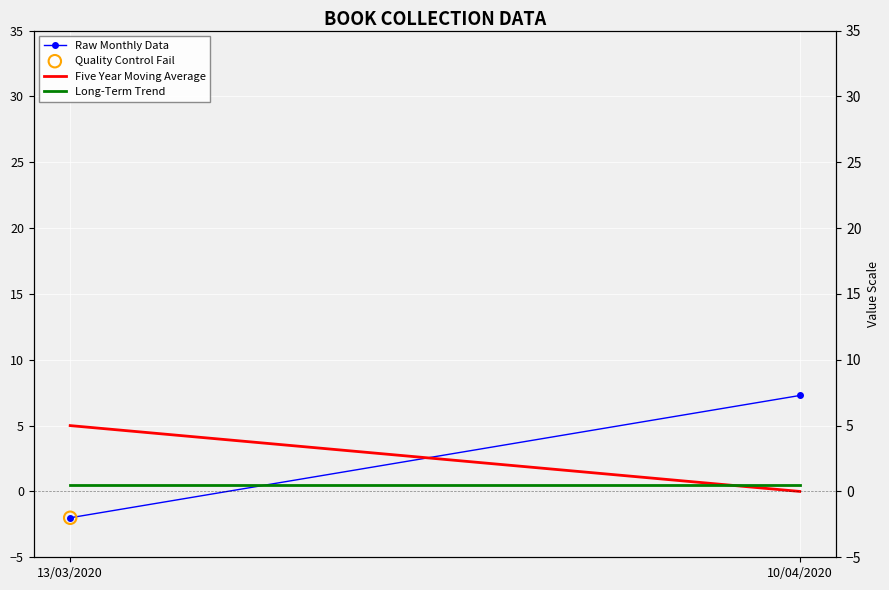

Which series has the largest total across all categories?

Raw Monthly Data